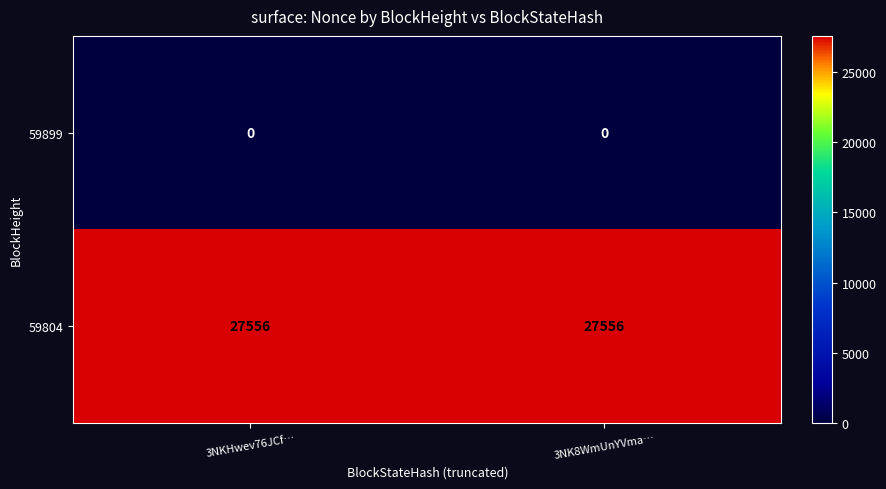

The 59804 series shows 17499 at 3NK8WmUnYVma…. True or false?

False